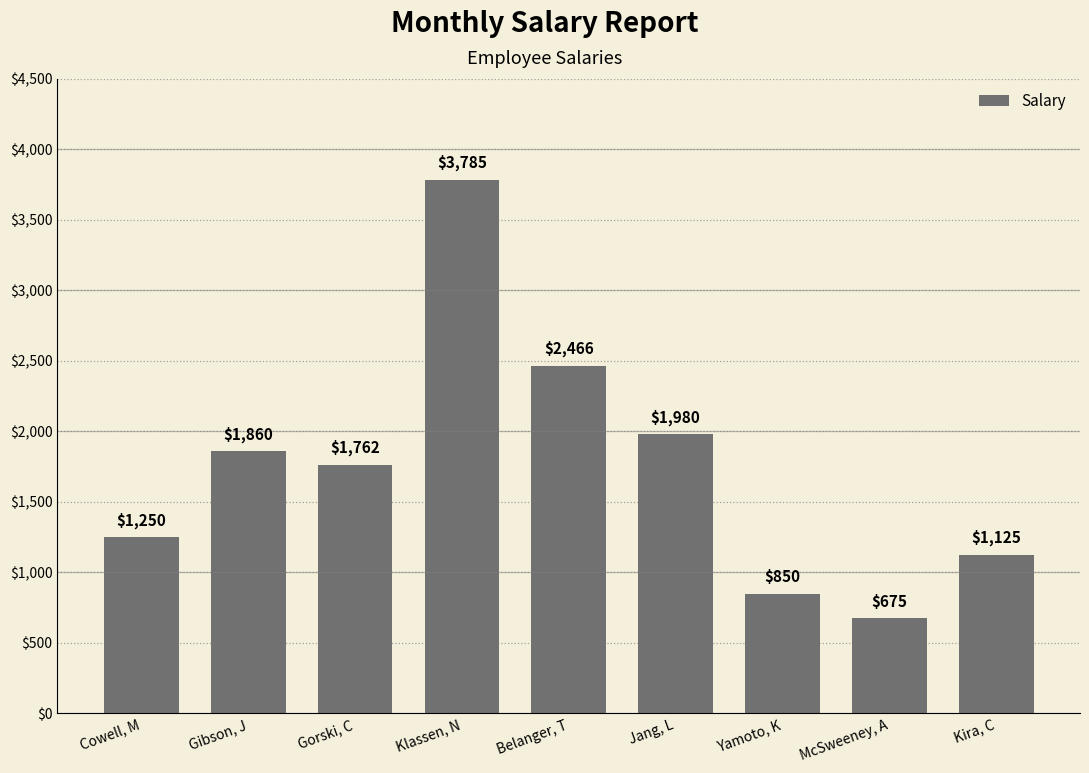

Rank the categories by value from lowest to highest.

McSweeney, A, Yamoto, K, Kira, C, Cowell, M, Gorski, C, Gibson, J, Jang, L, Belanger, T, Klassen, N